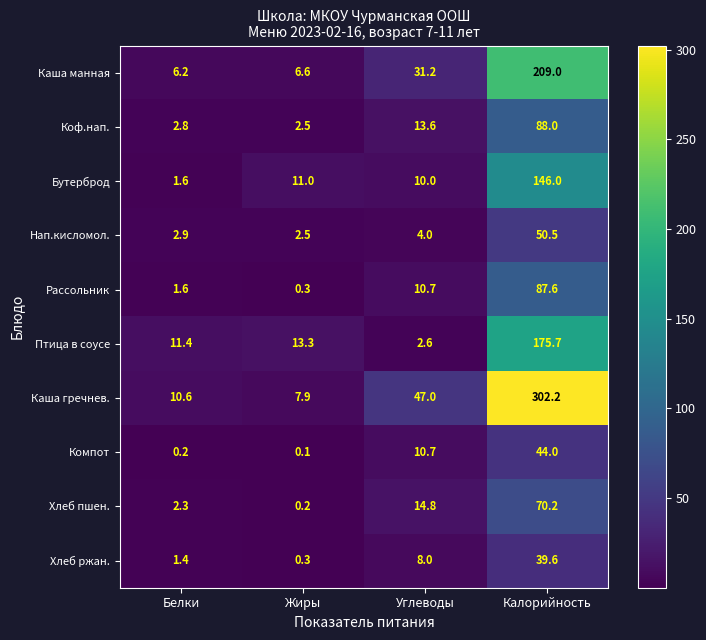

At which category is the sum across all series the highest?

Калорийность